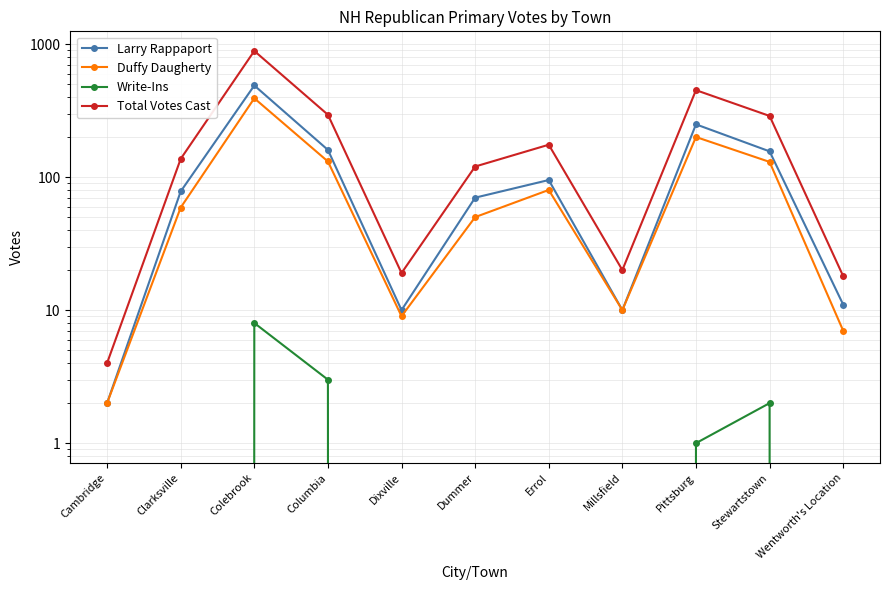

True or false: Duffy Daugherty and Larry Rappaport cross at least once.

False